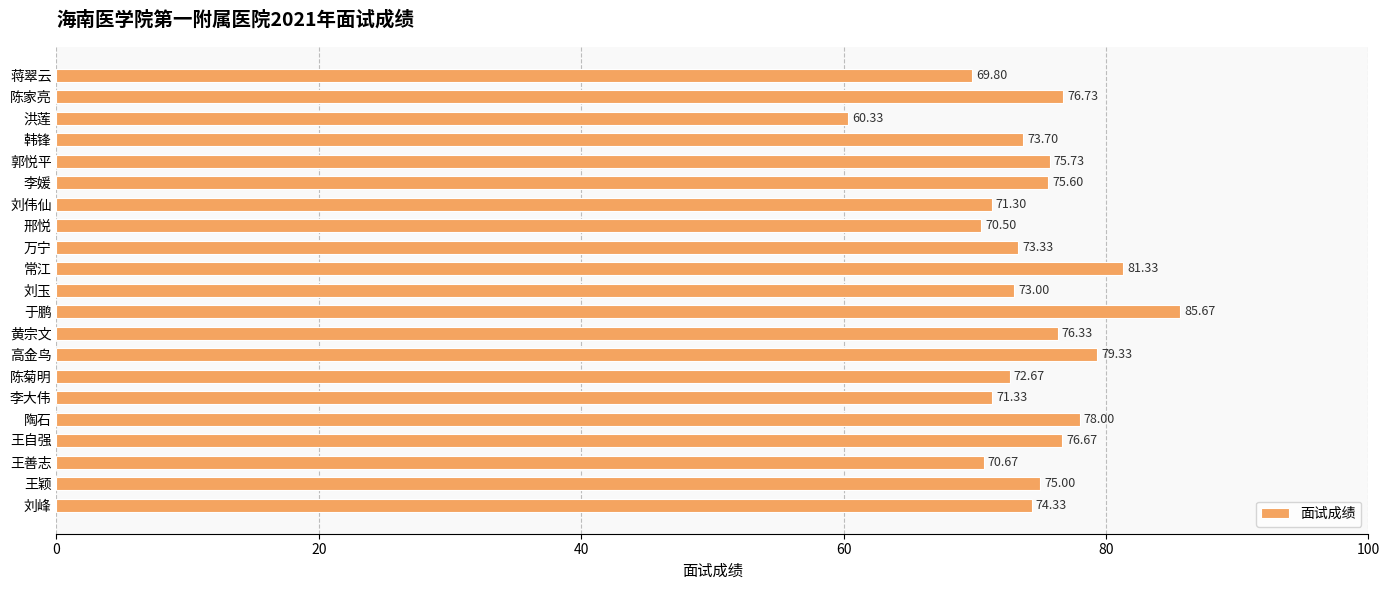

Which category has the highest value across all series?

于鹏